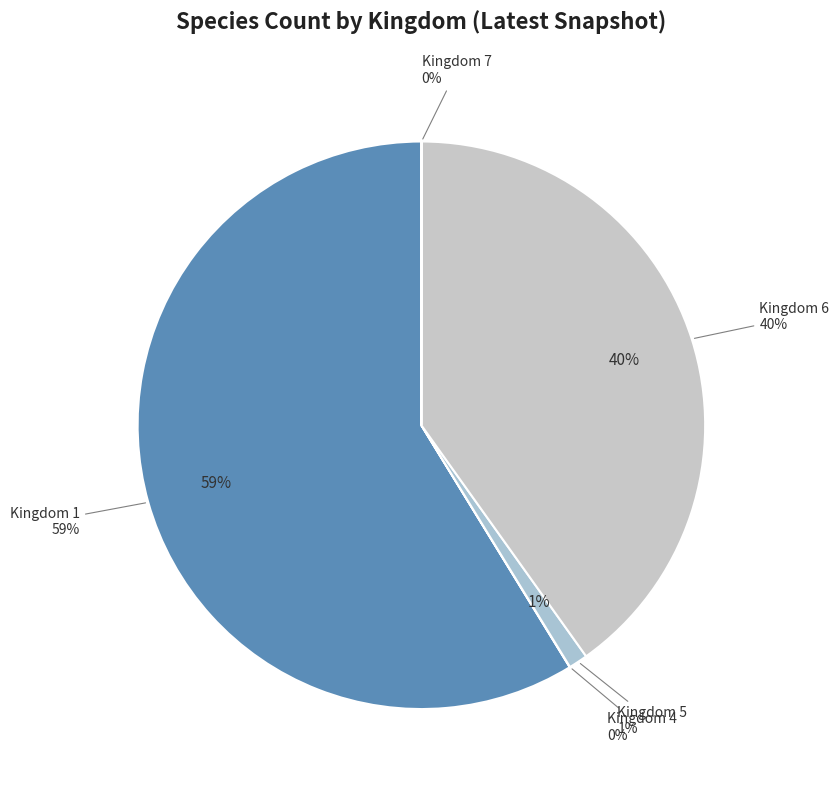

How many segments does this pie chart have?

5